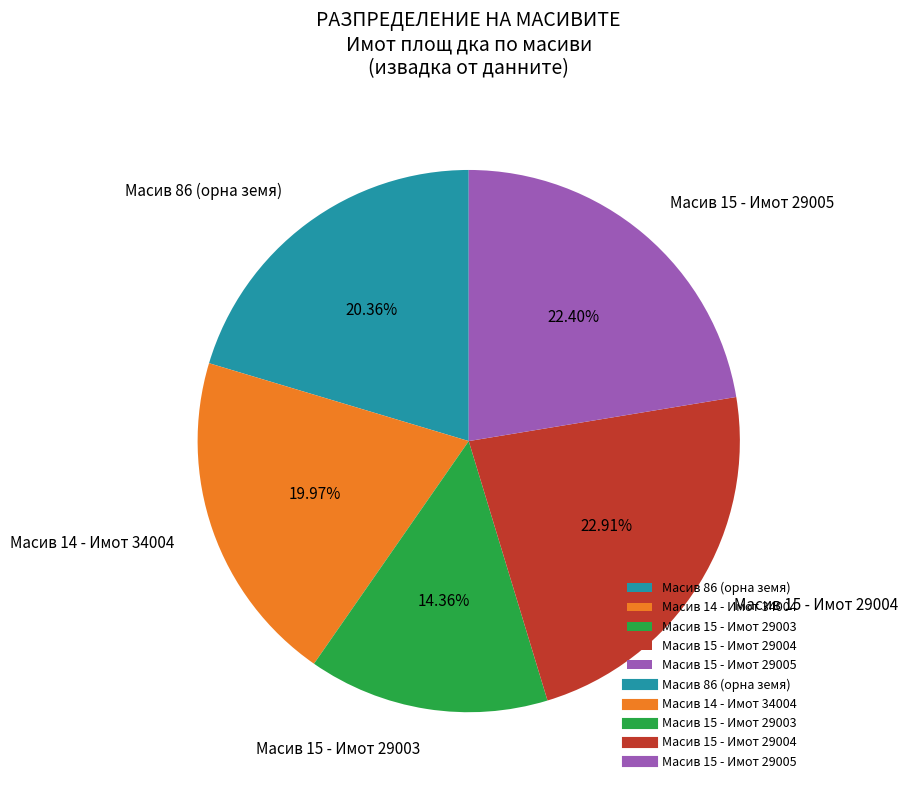

What is the largest slice in the pie chart?

Масив 15 - Имот 29004